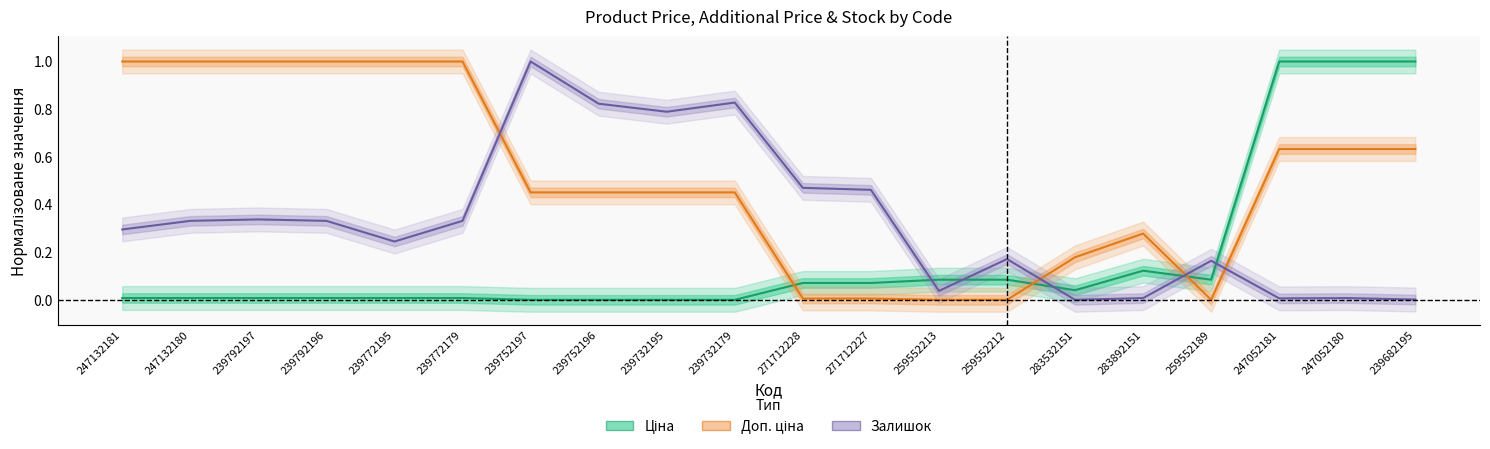

What is the total value across all series at 239772195?

1.3